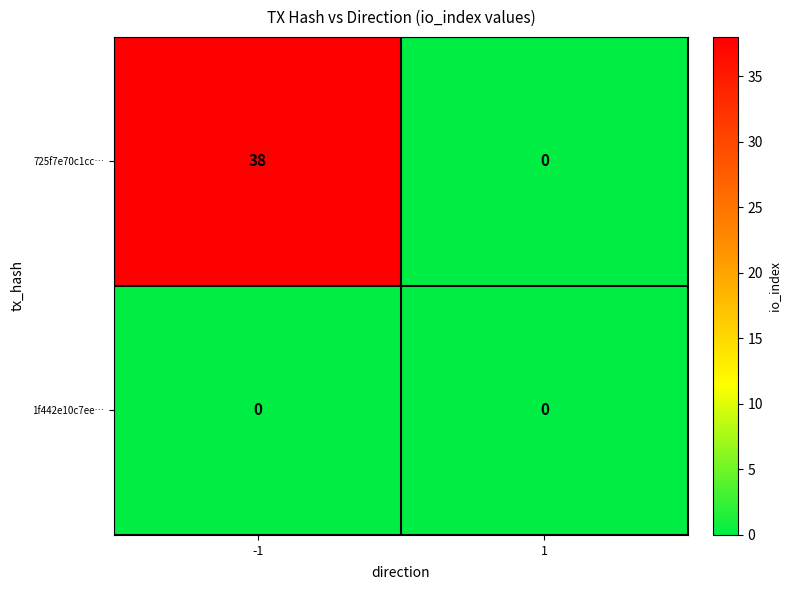

What is the average value of the 725f7e70c1cc… series?

19